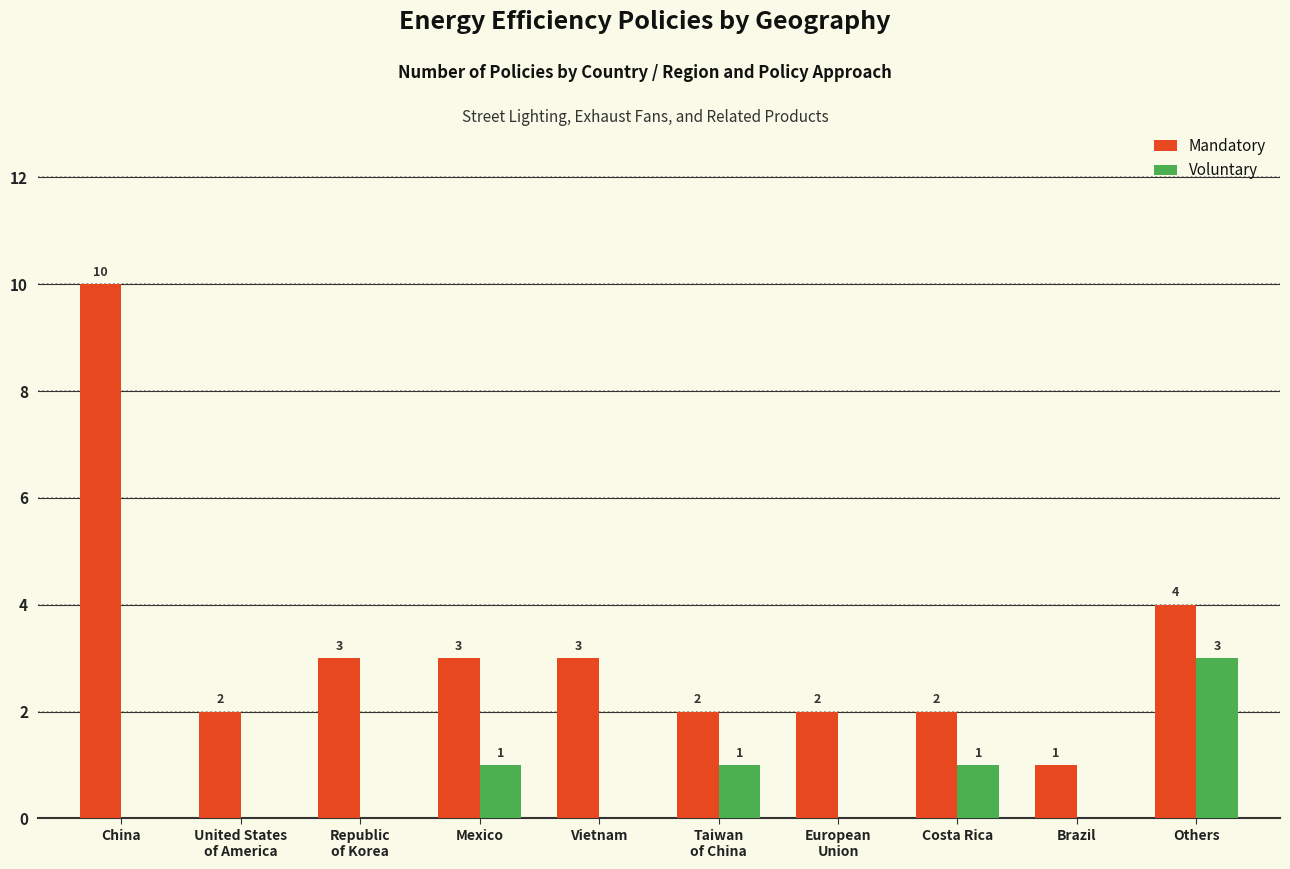

At which category is the sum across all series the highest?

China